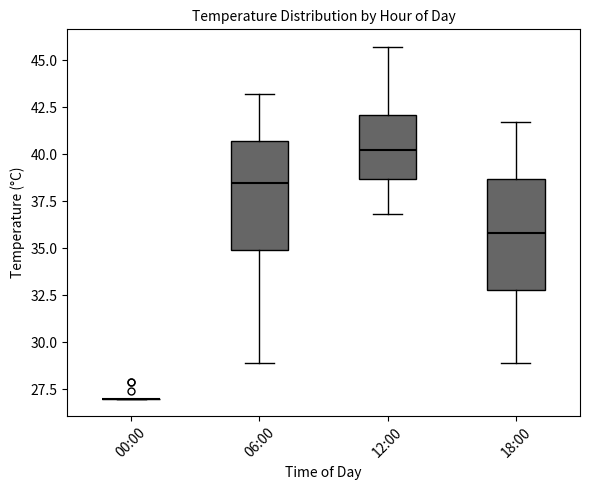

Reading left to right, transcribe this box plot: for each box, give where its median line is, the range the box spans, and where its two whiskers end, as read against the y-axis. The values are not printed on the chart, so give them approximately, as read against the axis.

00:00: box collapsed to a line at 27.0, whiskers 27.0 to 27.0
06:00: median 38.5, box 35.0 to 40.5, whiskers 29.0 to 43.0
12:00: median 40.0, box 38.5 to 42.0, whiskers 37.0 to 45.5
18:00: median 36.0, box 33.0 to 38.5, whiskers 29.0 to 41.5